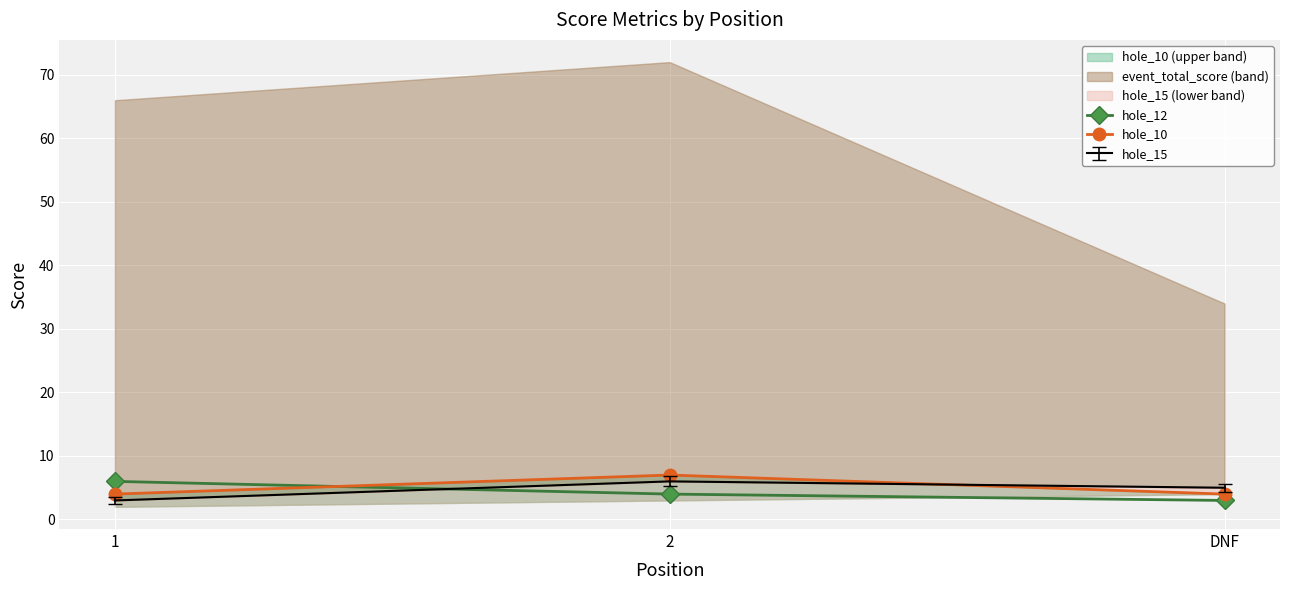

What is the lowest value of the hole_12 series?

3